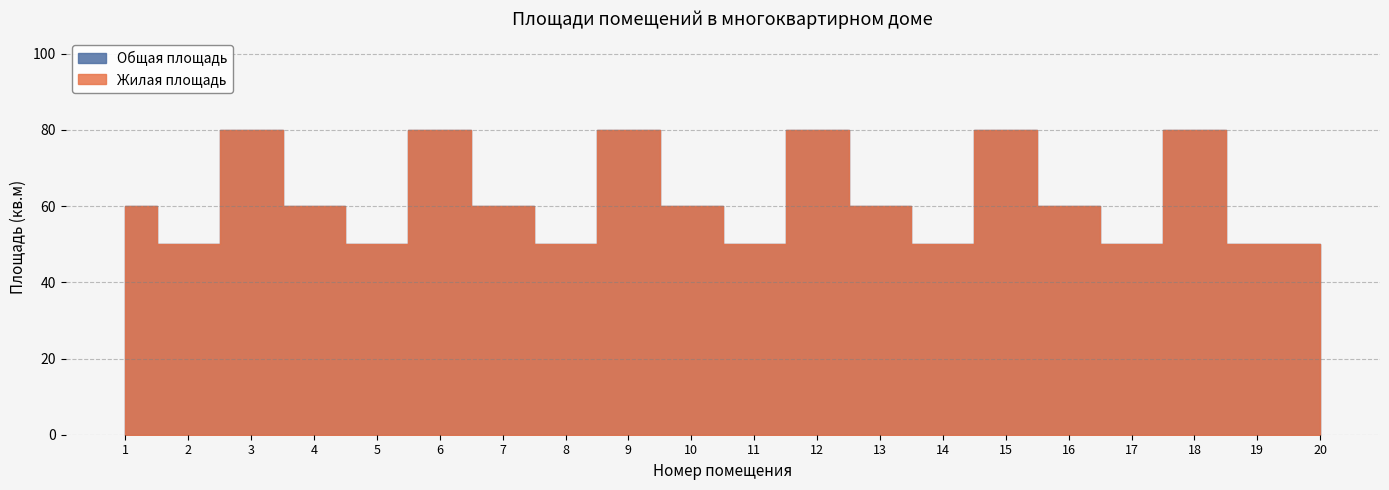

The value of Жилая площадь at 13 is 102. True or false?

False